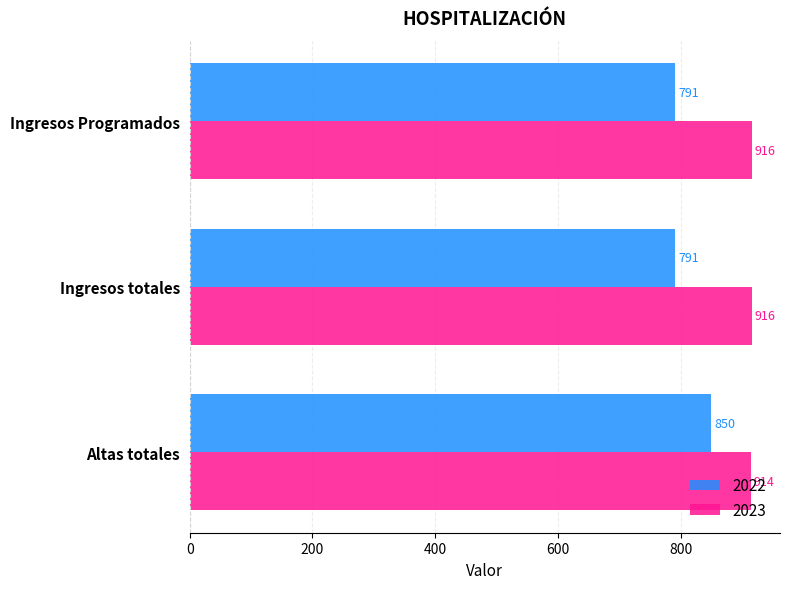

At how many categories does at least one series exceed 883?

3